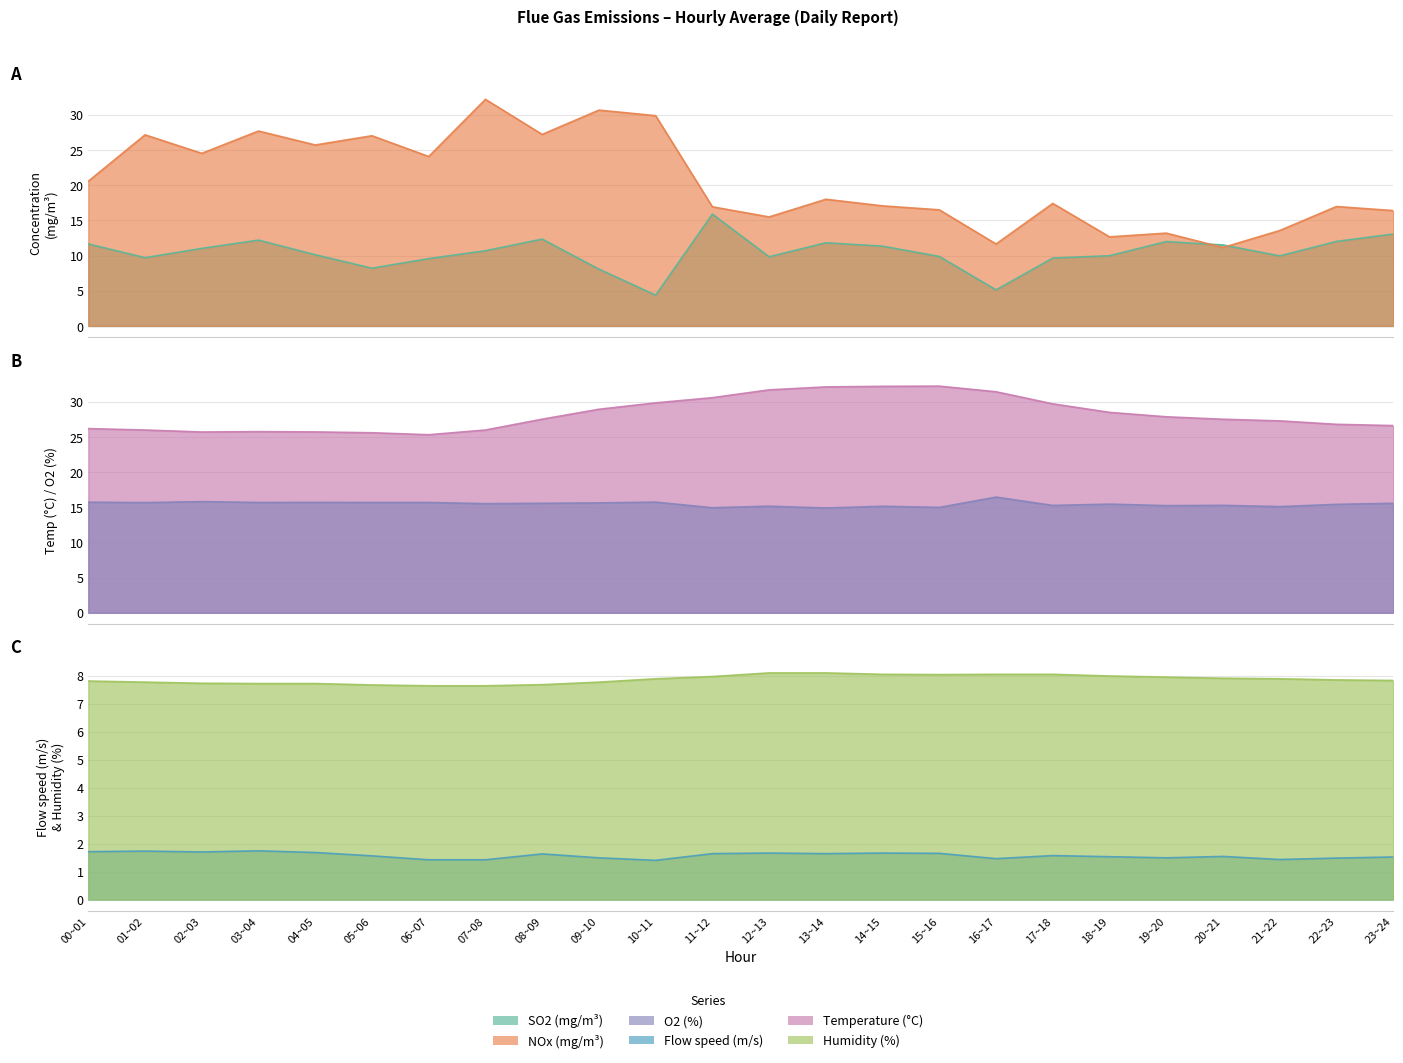

How many times do Humidity (%) and SO2 (mg/m³) cross each other?

4